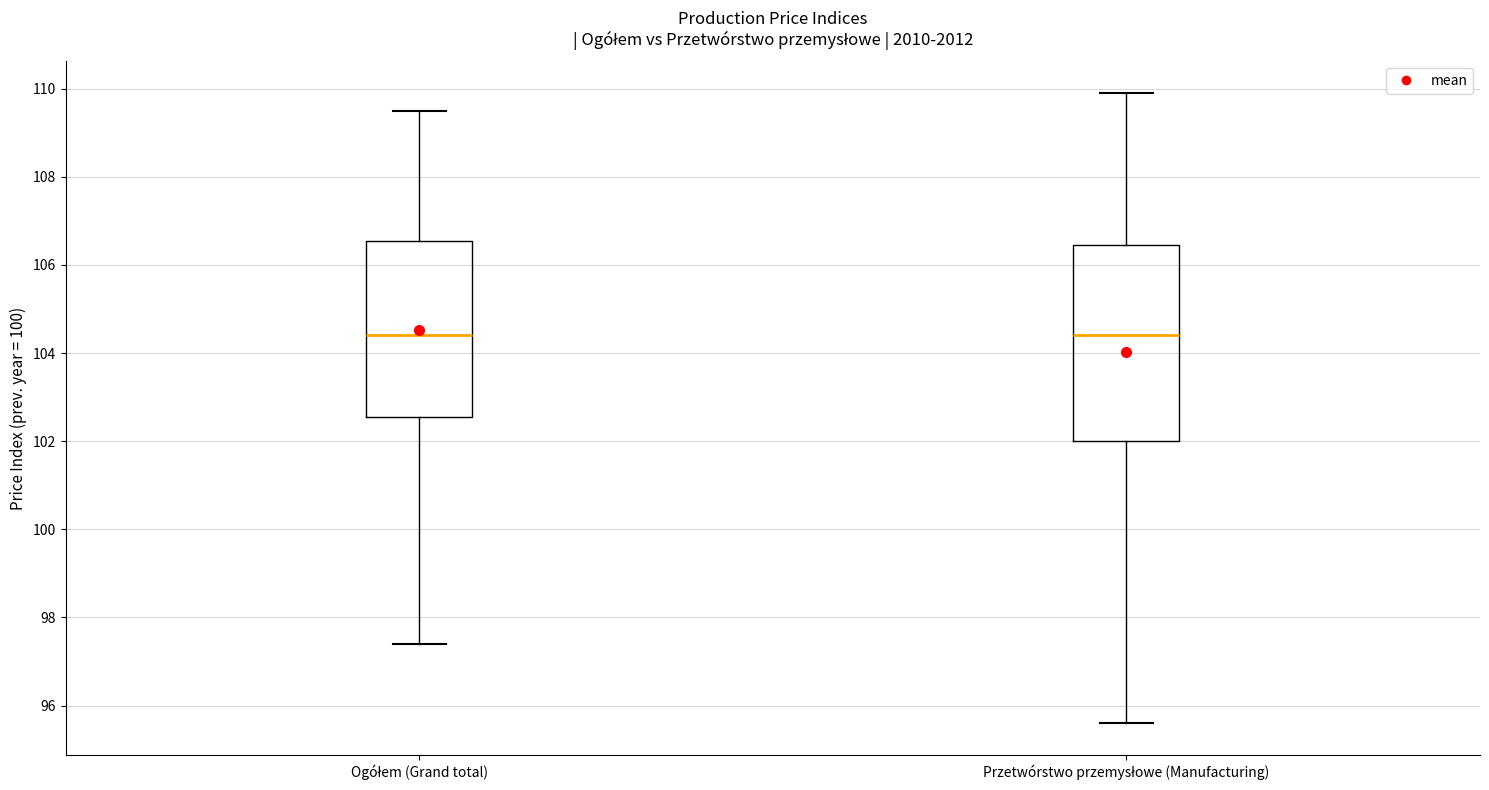

Where is the upper edge of the box for Ogółem (Grand total) on the y-axis? The values are not printed on the chart, so give them approximately, as read against the axis.

106.6